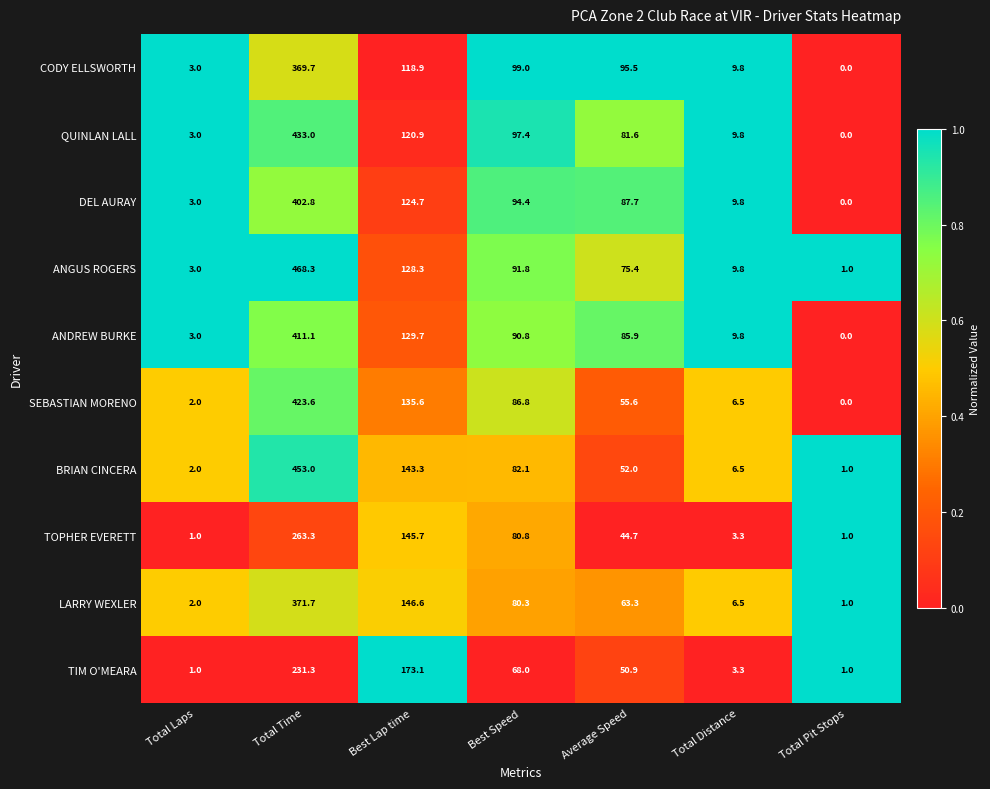

What is the approximate value of CODY ELLSWORTH at Total Time?

369.7